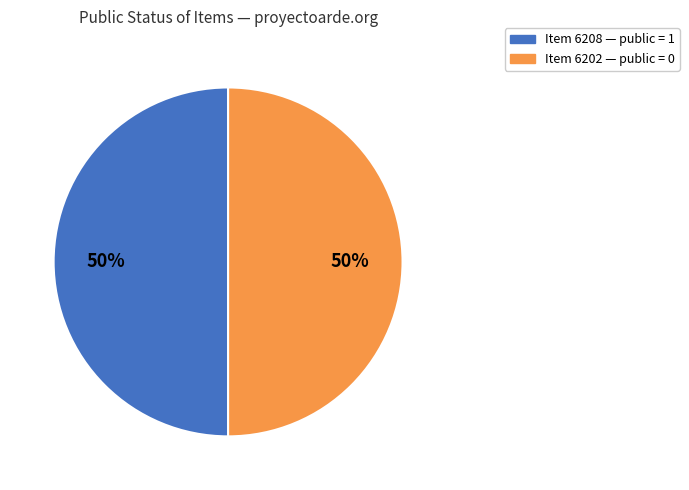

To the nearest percent, what is the combined percentage of Item 6208 — public = 1 and Item 6202 — public = 0?

100%